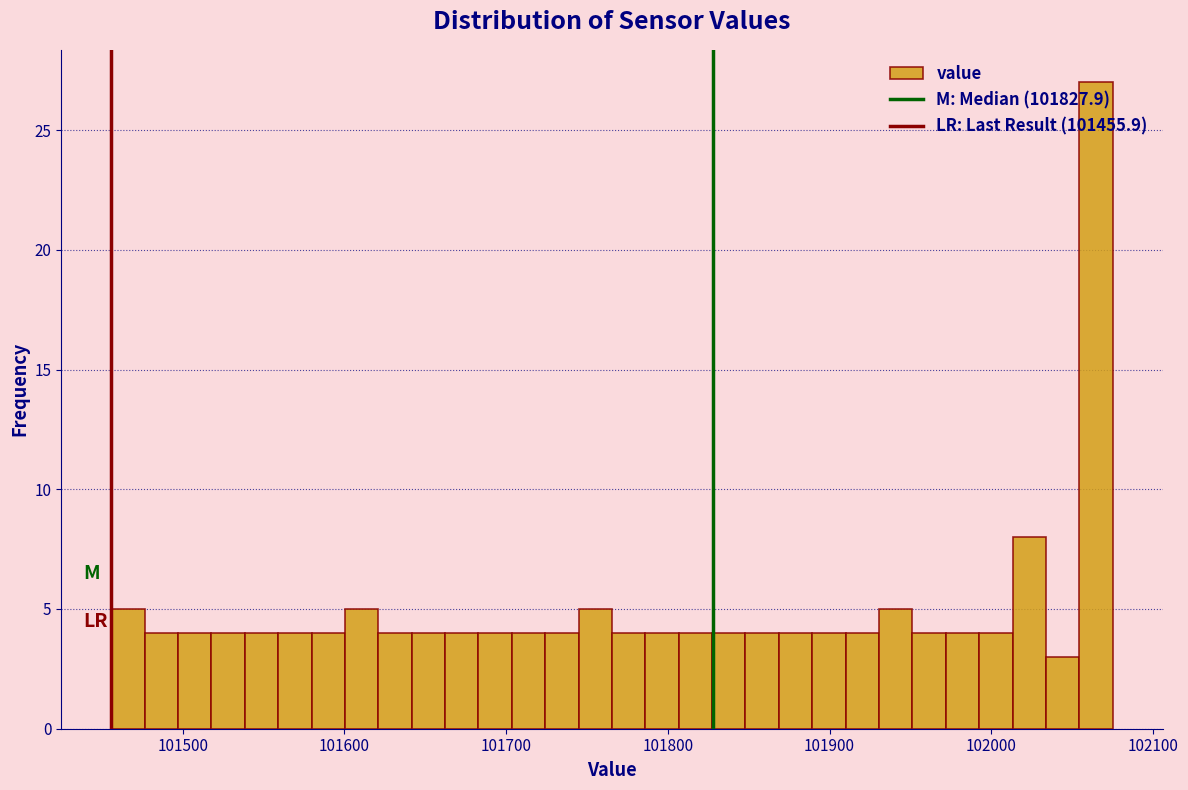

Read against the x-axis, roughly where is the centre of the tallest bar?

102060